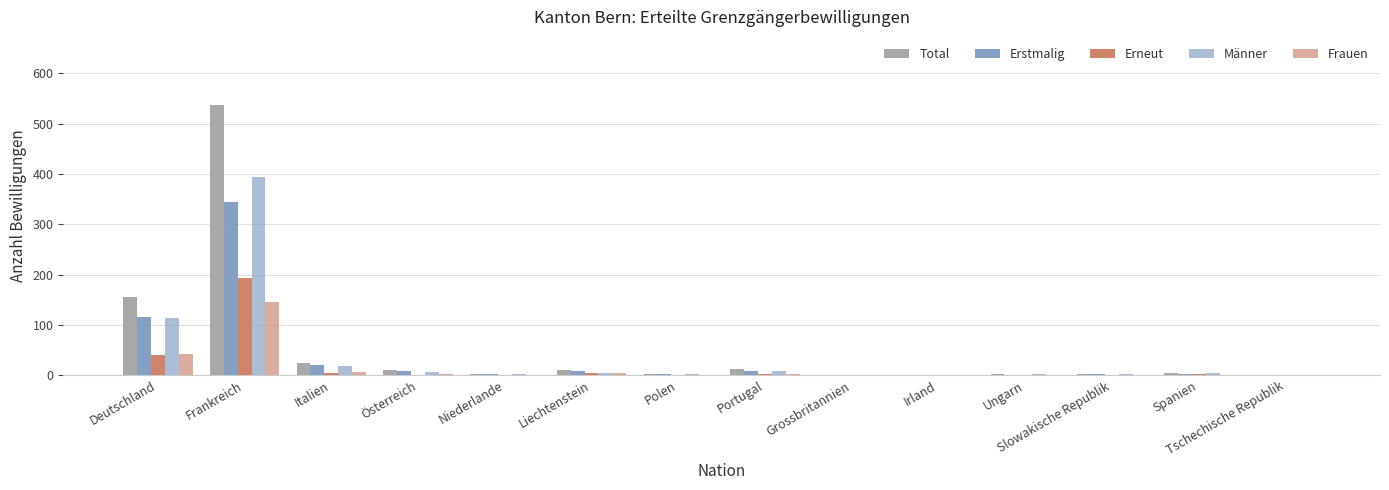

Which series changed the most between Deutschland and Grossbritannien?

Total